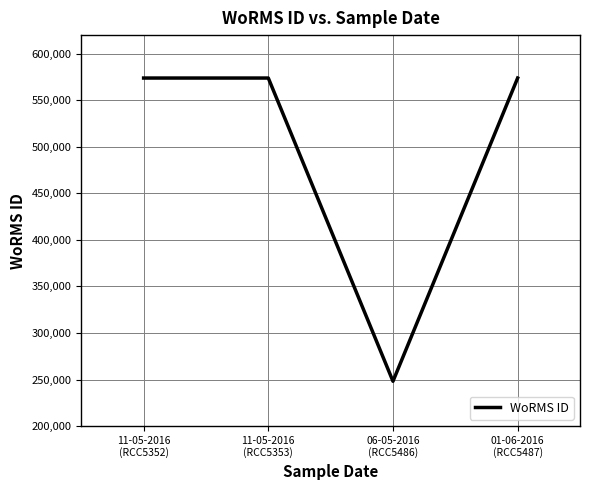

Where is the first local minimum?

06-05-2016
(RCC5486)